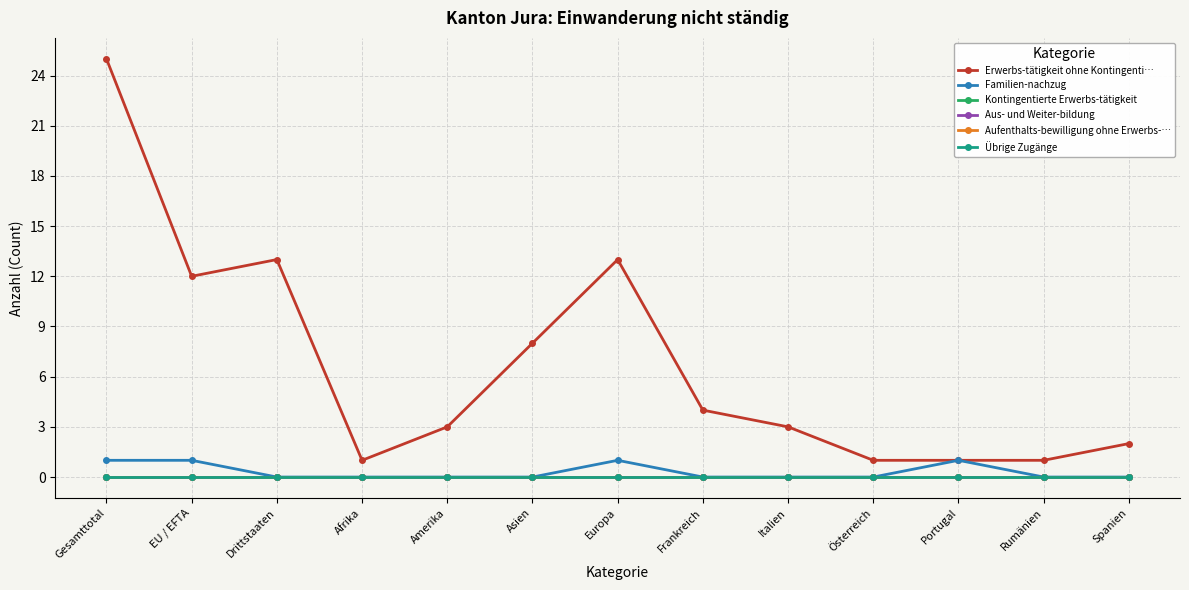

Reading left to right, extract all data points from this chart.

Erwerbs-tätigkeit ohne Kontingenti…: Gesamttotal=25	EU / EFTA=12	Drittstaaten=13	Afrika=1	Amerika=3	Asien=8	Europa=13	Frankreich=4	Italien=3	Österreich=1	Portugal=1	Rumänien=1	Spanien=2
Familien-nachzug: Gesamttotal=1	EU / EFTA=1	Drittstaaten=0	Afrika=0	Amerika=0	Asien=0	Europa=1	Frankreich=0	Italien=0	Österreich=0	Portugal=1	Rumänien=0	Spanien=0
Kontingentierte Erwerbs-tätigkeit: Gesamttotal=0	EU / EFTA=0	Drittstaaten=0	Afrika=0	Amerika=0	Asien=0	Europa=0	Frankreich=0	Italien=0	Österreich=0	Portugal=0	Rumänien=0	Spanien=0
Aus- und Weiter-bildung: Gesamttotal=0	EU / EFTA=0	Drittstaaten=0	Afrika=0	Amerika=0	Asien=0	Europa=0	Frankreich=0	Italien=0	Österreich=0	Portugal=0	Rumänien=0	Spanien=0
Aufenthalts-bewilligung ohne Erwerbs-…: Gesamttotal=0	EU / EFTA=0	Drittstaaten=0	Afrika=0	Amerika=0	Asien=0	Europa=0	Frankreich=0	Italien=0	Österreich=0	Portugal=0	Rumänien=0	Spanien=0
Übrige Zugänge: Gesamttotal=0	EU / EFTA=0	Drittstaaten=0	Afrika=0	Amerika=0	Asien=0	Europa=0	Frankreich=0	Italien=0	Österreich=0	Portugal=0	Rumänien=0	Spanien=0